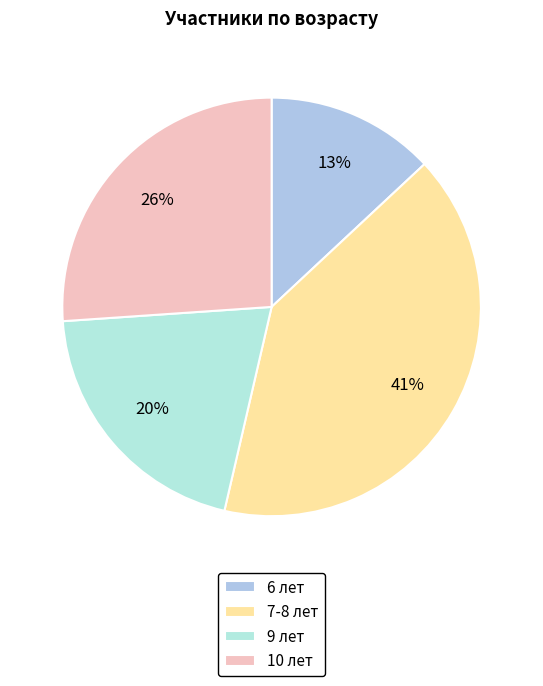

What is the smallest slice in the pie chart?

6 лет